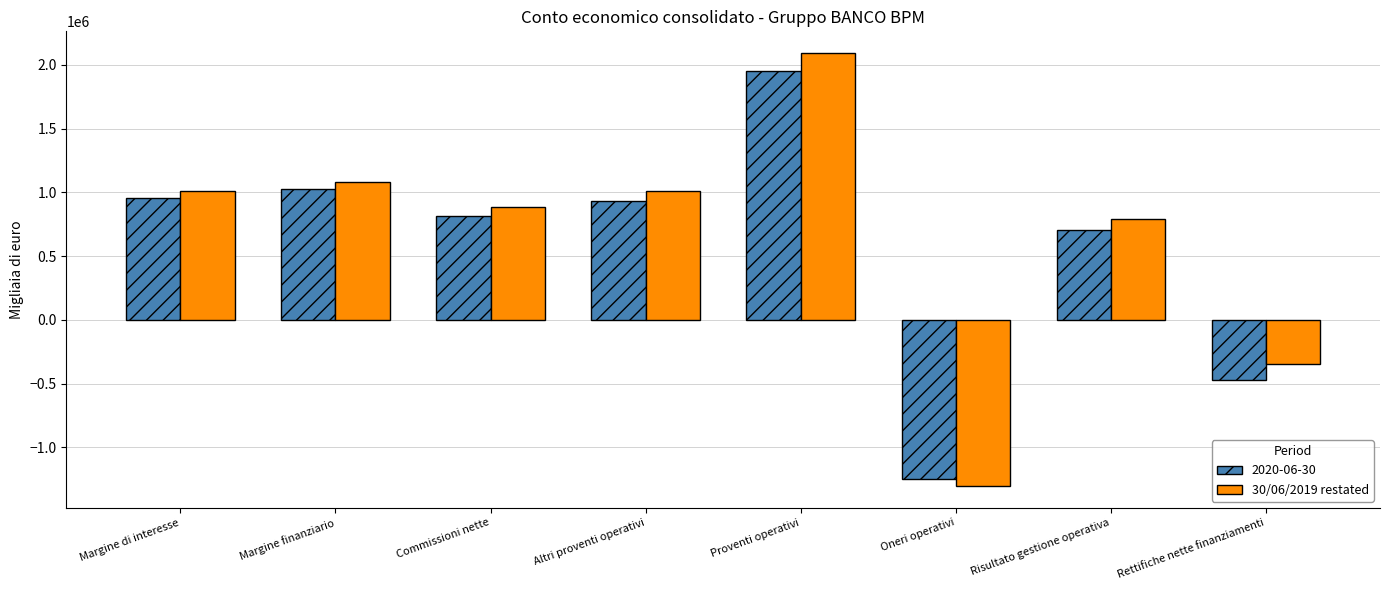

How many distinct data groups are displayed?

2